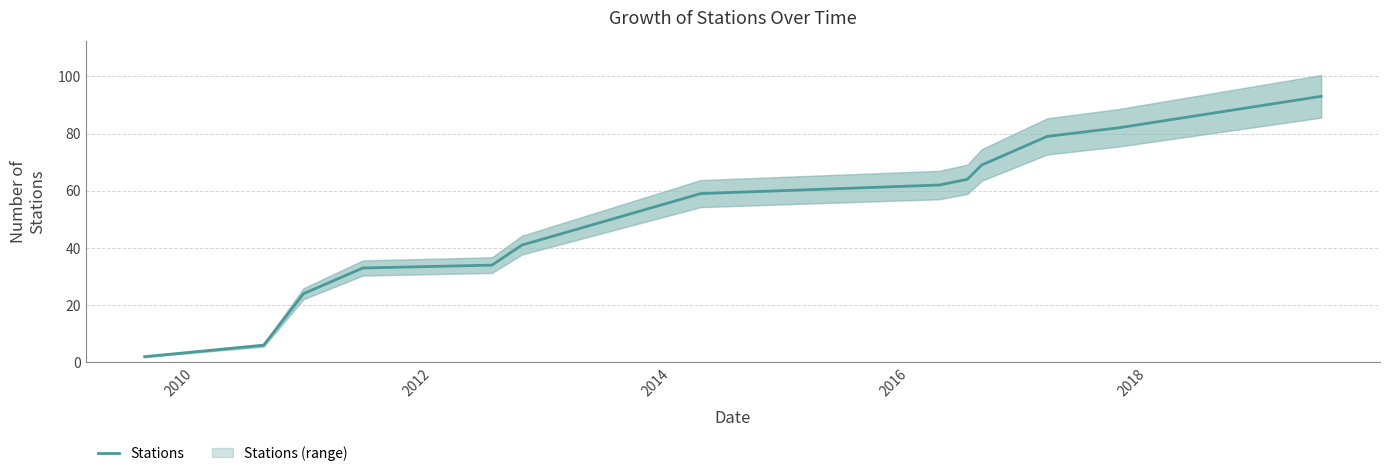

What is the smallest value displayed?

2